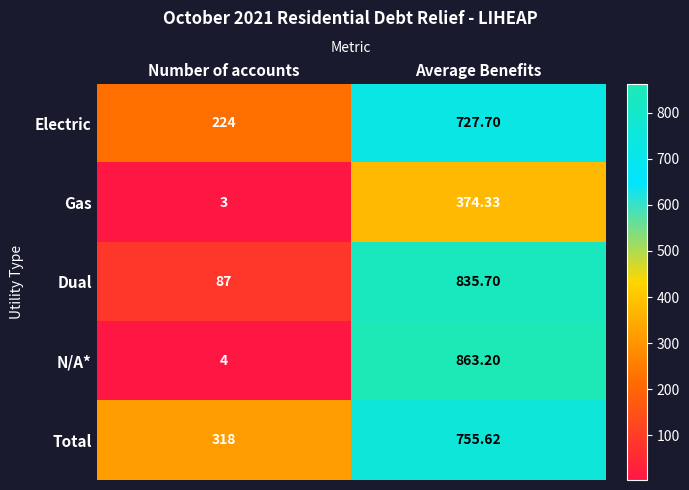

At which category is the sum across all series the highest?

Average Benefits